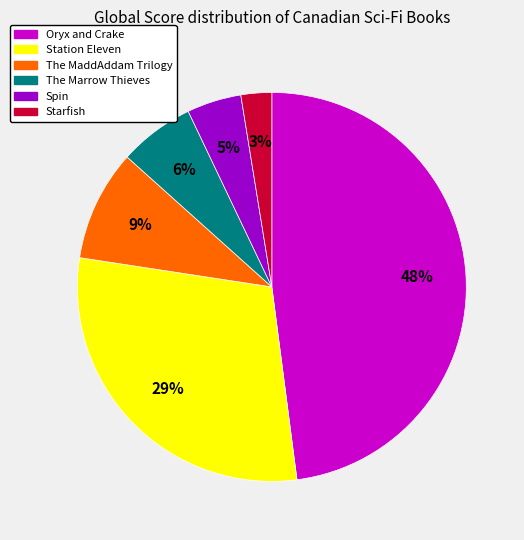

To the nearest percent, what is the difference between the Oryx and Crake and The Marrow Thieves slice percentages?

42%